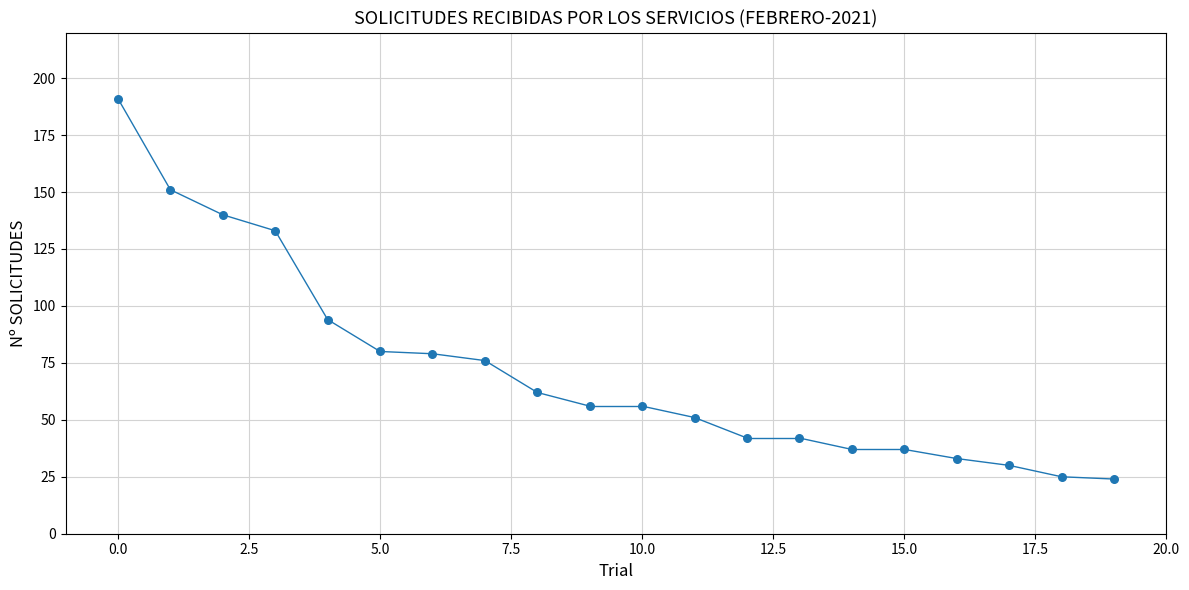

What Y value in the scatter plot is closest to 107?

94